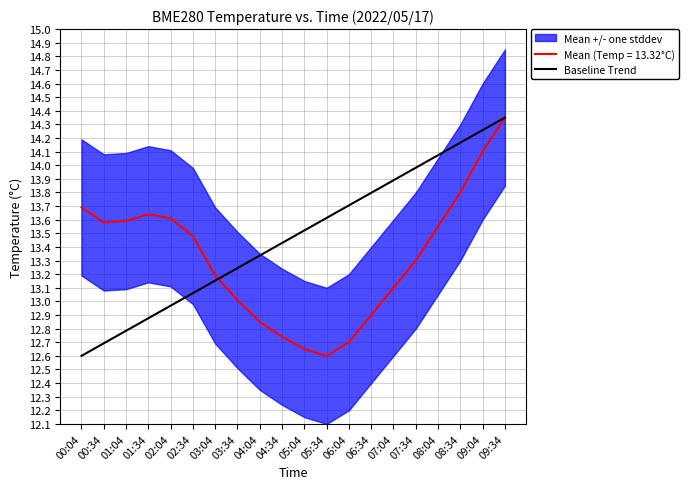

Rank the categories by value from highest to lowest.

09:34, 09:04, 08:34, 08:04, 07:34, 07:04, 06:34, 06:04, 05:34, 05:04, 04:34, 04:04, 03:34, 03:04, 02:34, 02:04, 01:34, 01:04, 00:34, 00:04